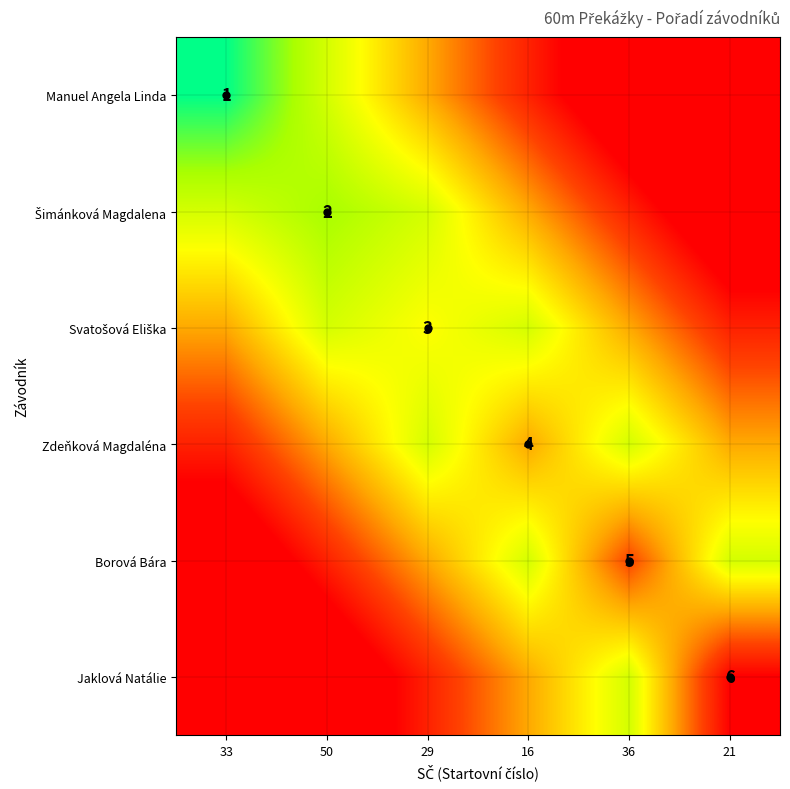

Count the number of data series in this chart.

6